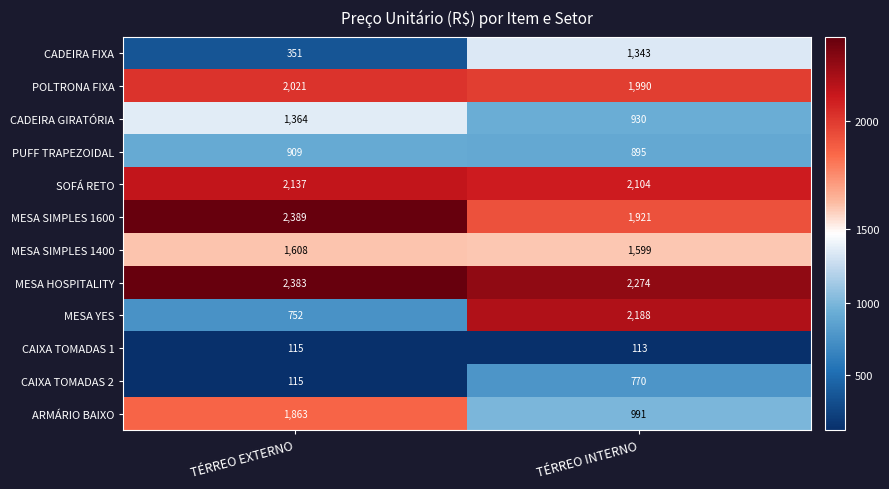

The value of MESA SIMPLES 1600 at TÉRREO INTERNO is 2632. True or false?

False